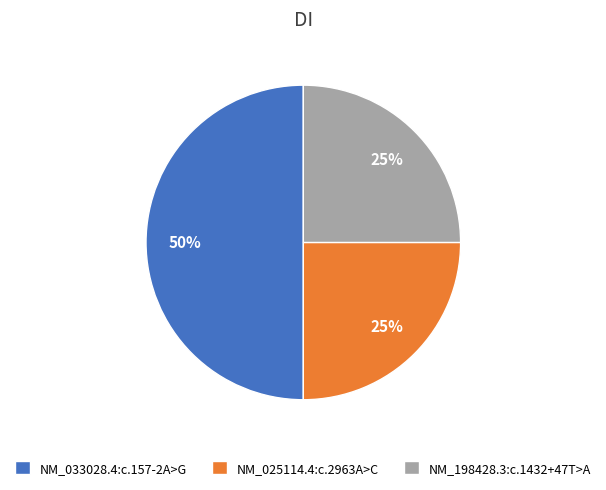

Between NM_033028.4:c.157-2A>G and NM_198428.3:c.1432+47T>A, which is larger?

NM_033028.4:c.157-2A>G